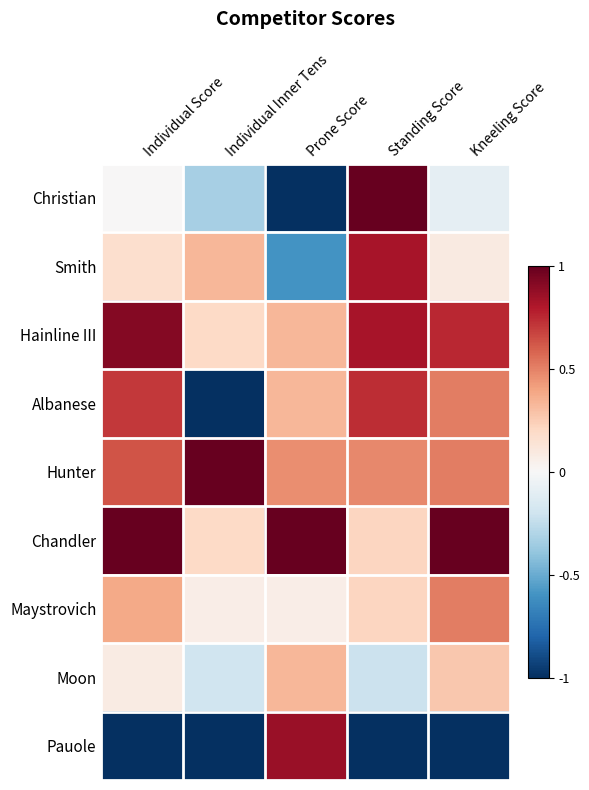

At which category is the sum across all series the highest?

Standing Score